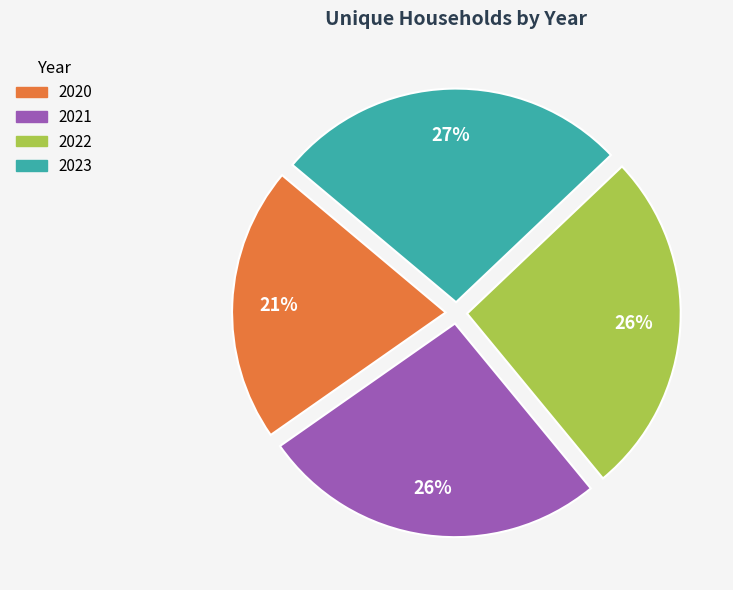

Is 2023 the majority of the pie?

No